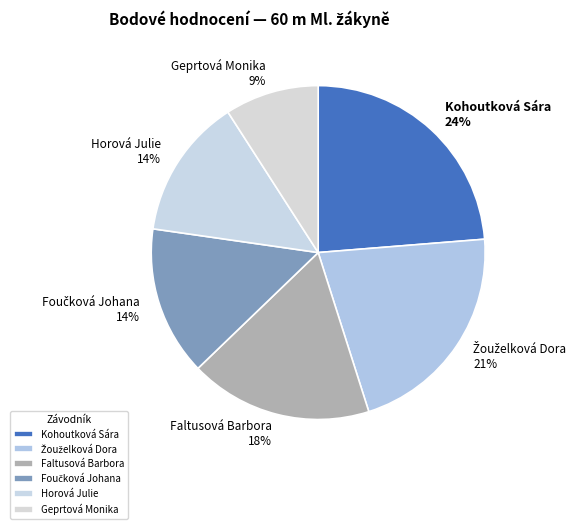

To the nearest percent, what is the average slice percentage?

17%